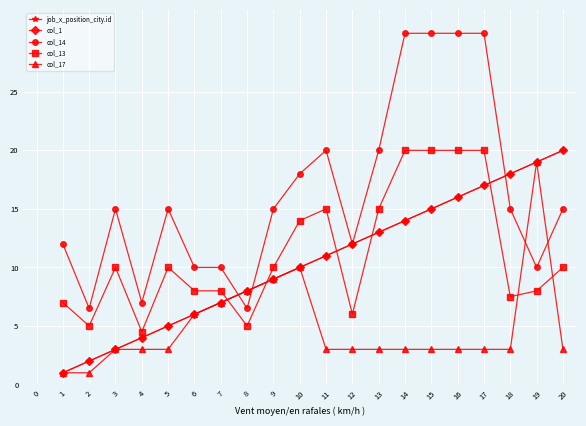

What is the approximate value of col_14 at 15?

30.0